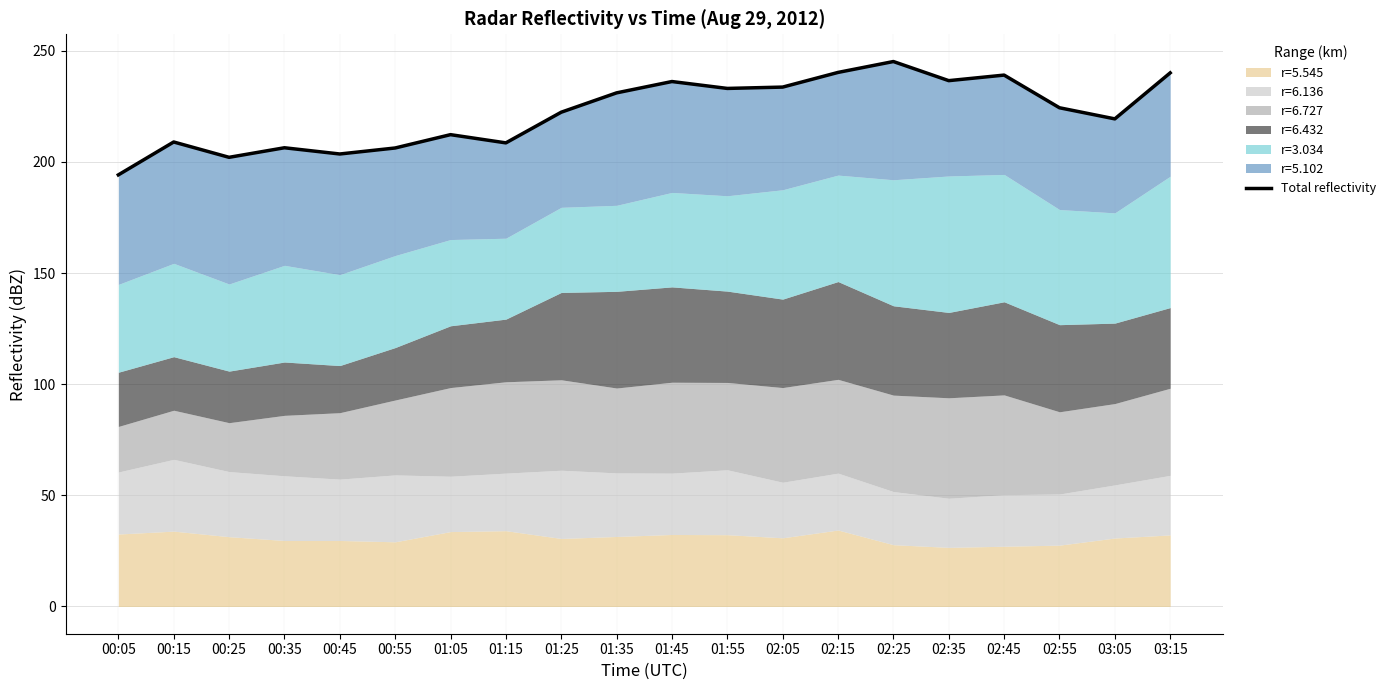

List the labels in order of value, largest first.

02:25, 02:15, 03:15, 02:45, 02:35, 01:45, 02:05, 01:55, 01:35, 02:55, 01:25, 03:05, 01:05, 00:15, 01:15, 00:35, 00:55, 00:45, 00:25, 00:05